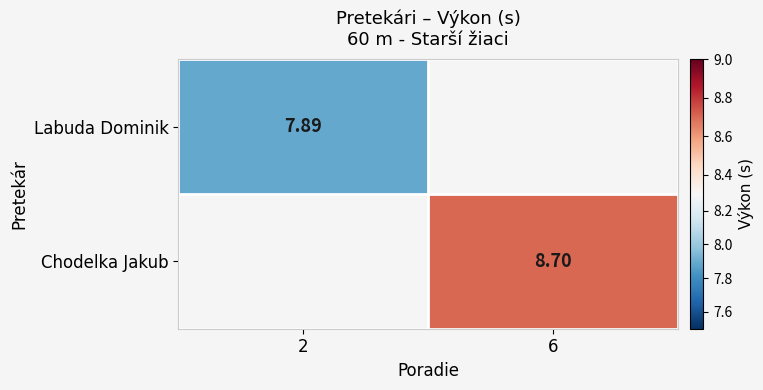

Is the value of Labuda Dominik at 2 greater than the value of Chodelka Jakub at 6?

No